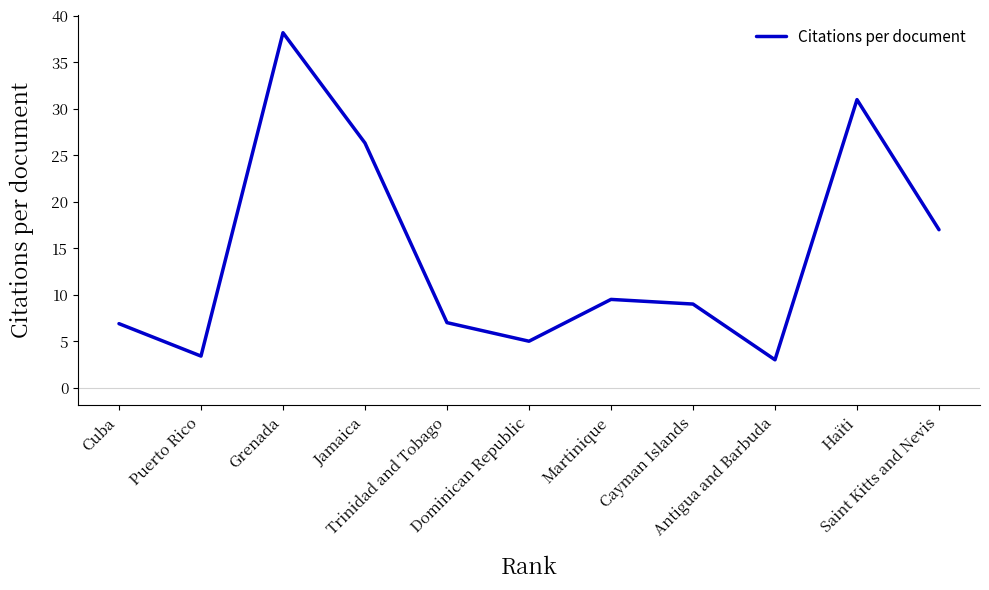

What is the smallest value displayed?

3.0